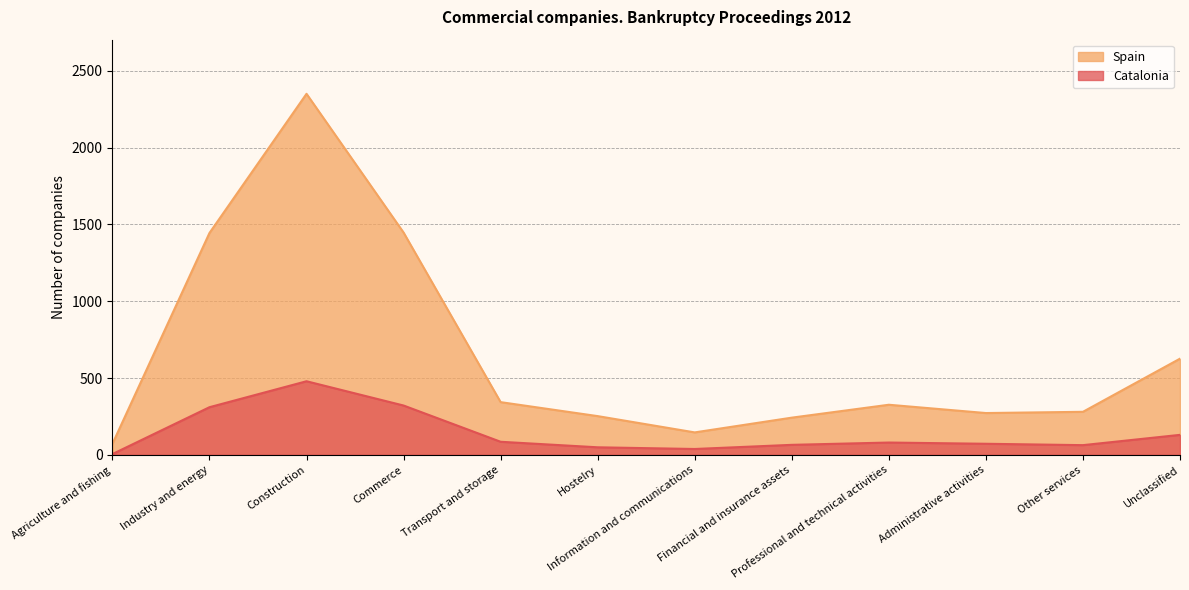

Where is the first local maximum for Spain?

Construction